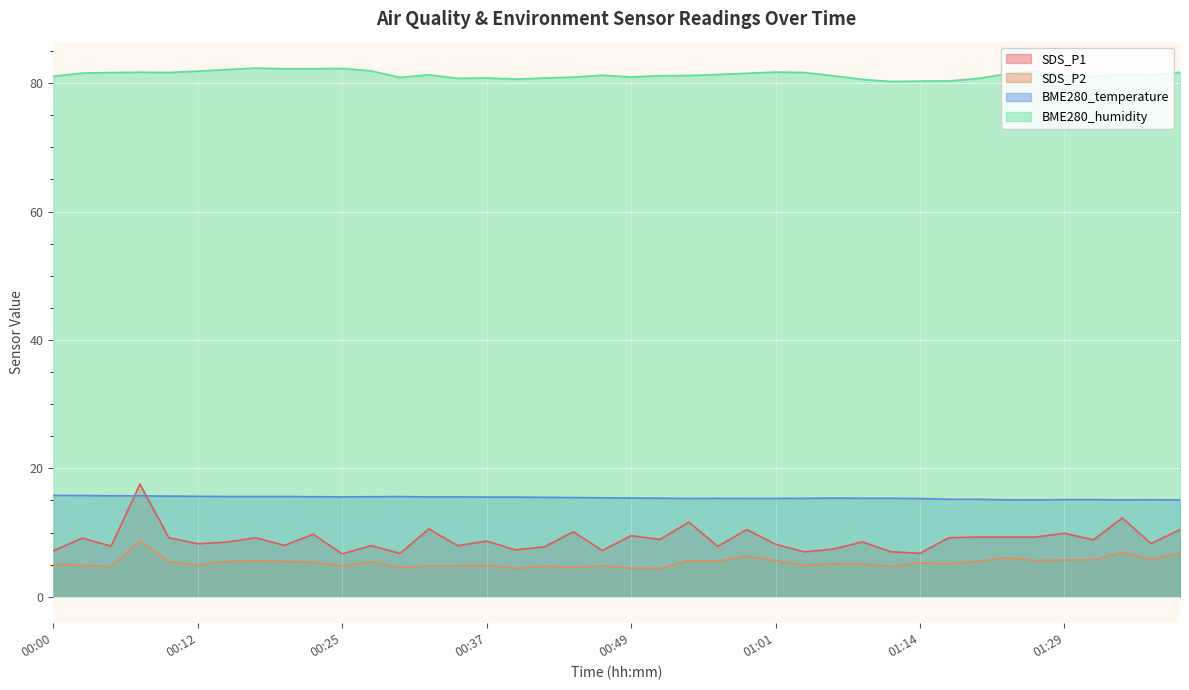

What is the approximate value of SDS_P1 at 00:15?

8.5